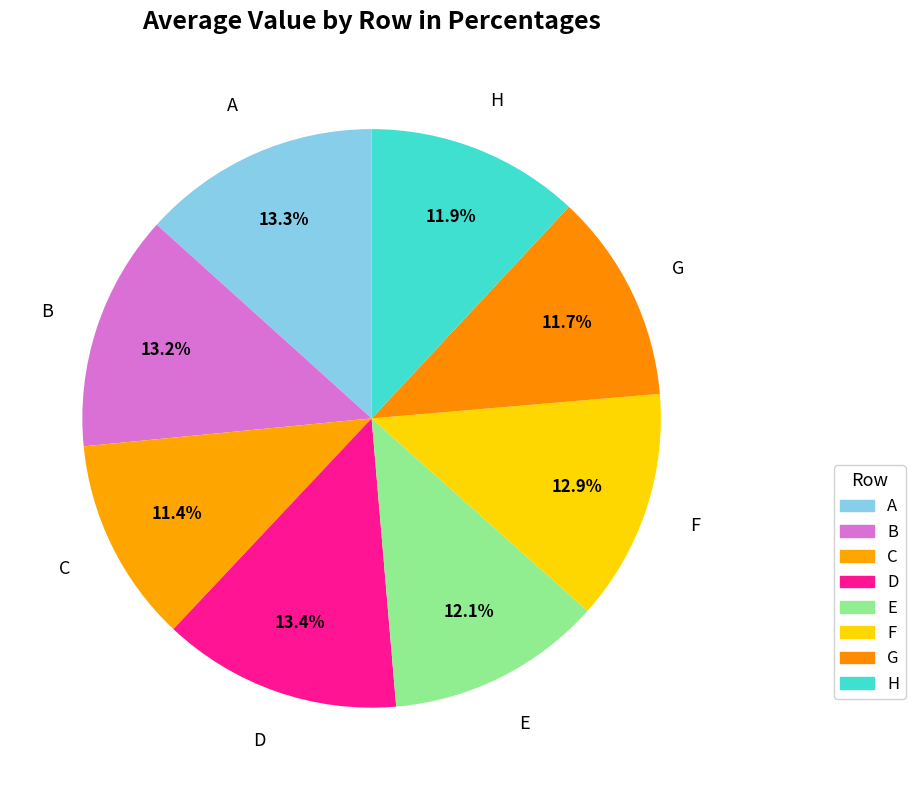

How many slices are in this pie chart?

8